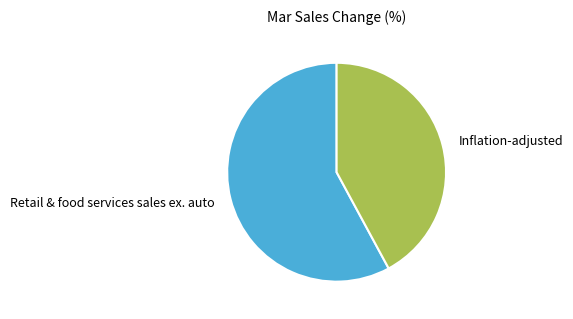

Which has a higher value, Inflation-adjusted or Retail & food services sales ex. auto?

Retail & food services sales ex. auto